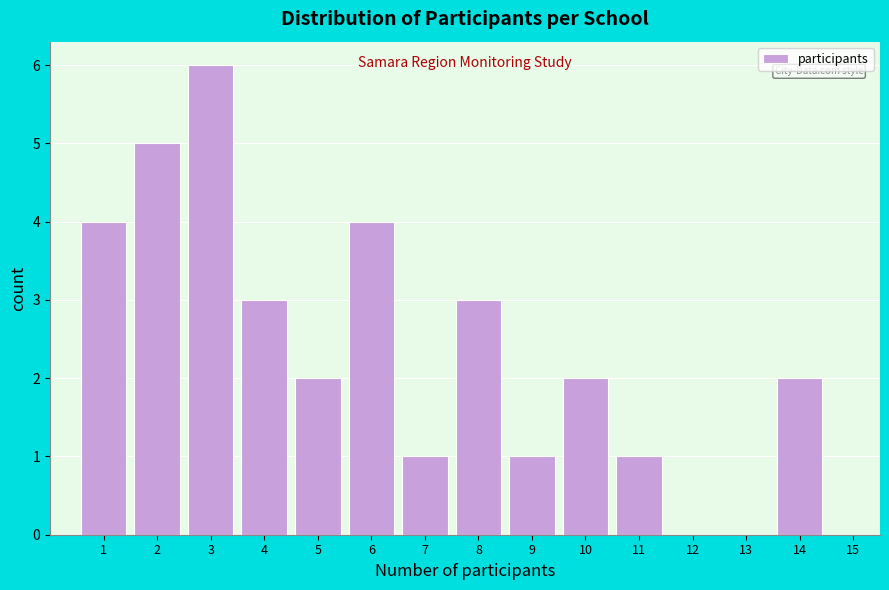

Reading right to left, transcribe all the data shown in this chart.

15=0	14=2	13=0	12=0	11=1	10=2	9=1	8=3	7=1	6=4	5=2	4=3	3=6	2=5	1=4